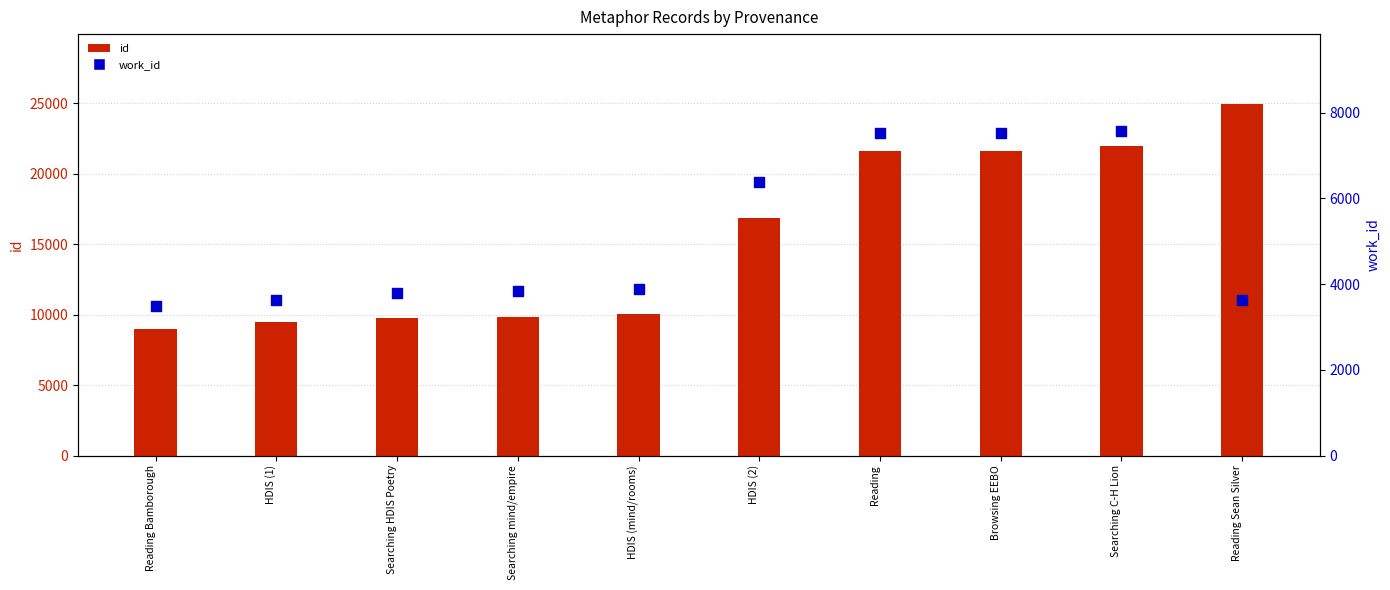

Which series has the largest Y range (max minus min)?

id